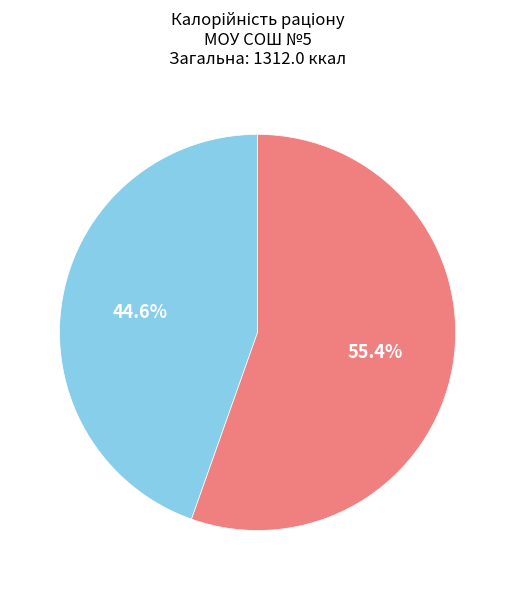

Does any single category account for the majority?

Yes